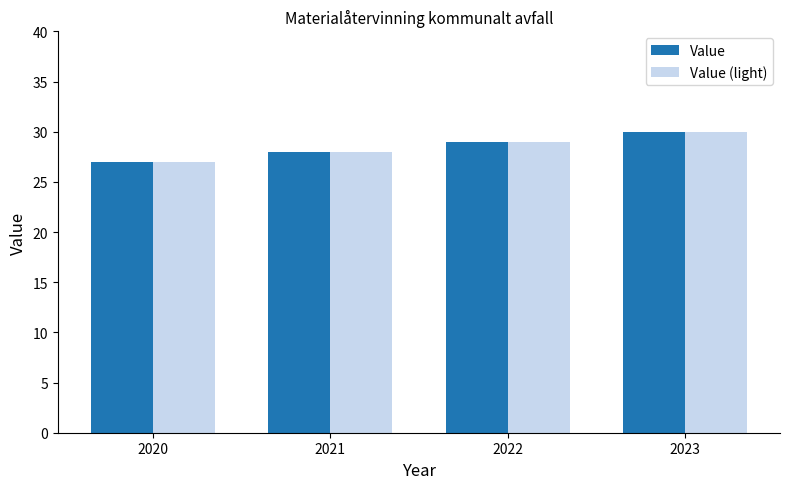

What is the total value across all series at 2020?

54